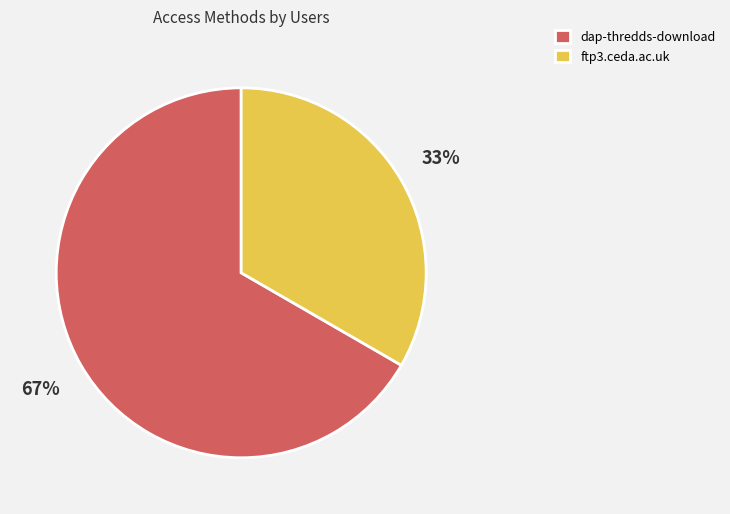

The ftp3.ceda.ac.uk slice represents 33% of the pie. True or false?

True